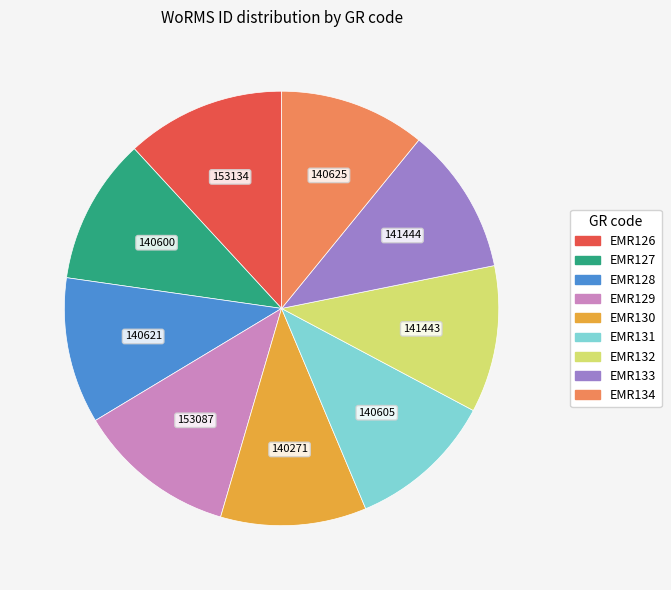

Is it true that EMR128 is 11% of the pie?

True